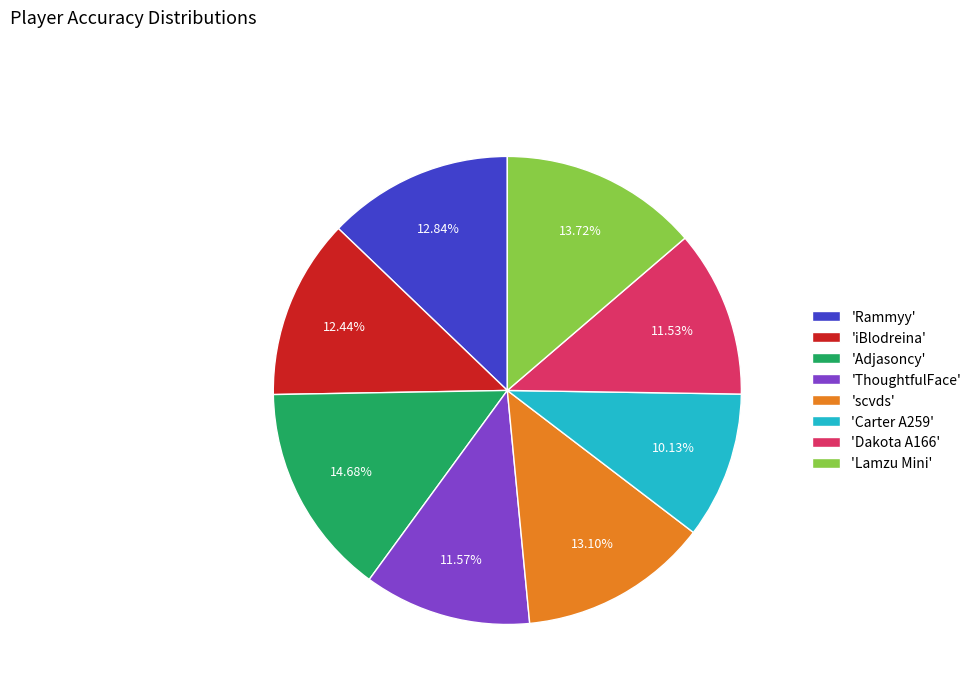

To the nearest percent, what is the average slice percentage?

12%